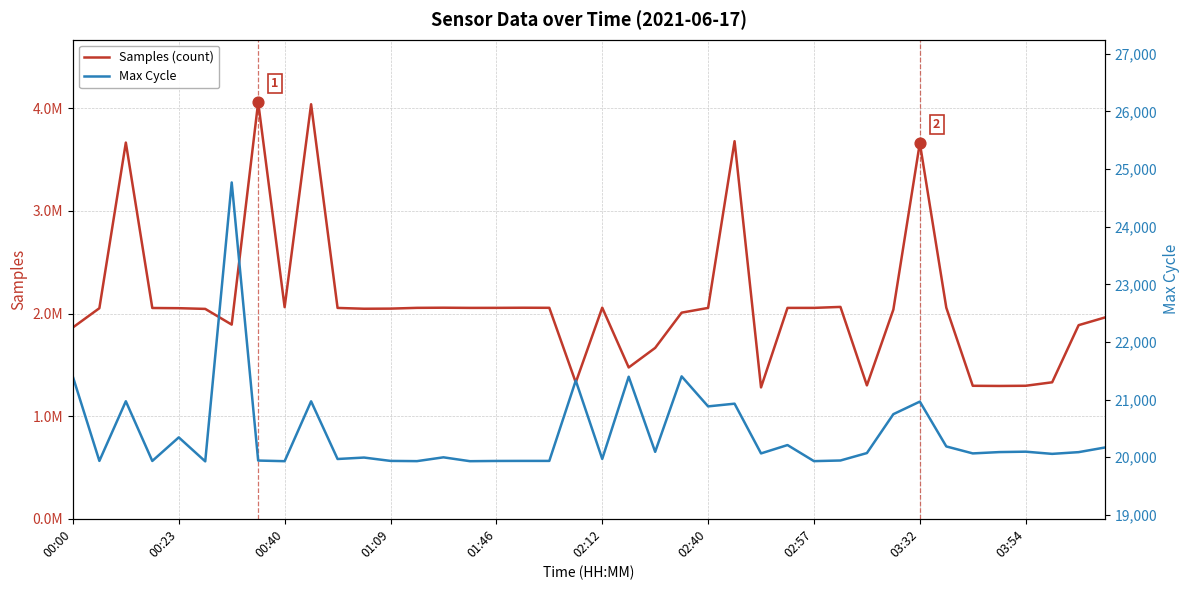

What are all the series names shown in the legend?

Samples (count), Max Cycle